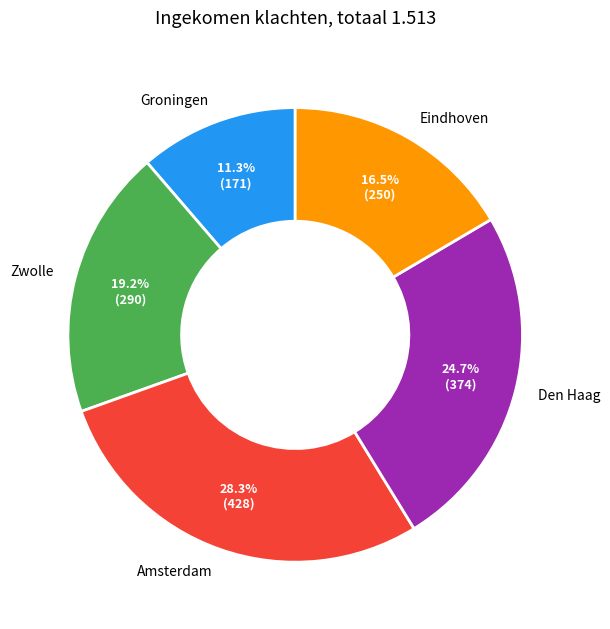

Between Amsterdam and Eindhoven, which is larger?

Amsterdam